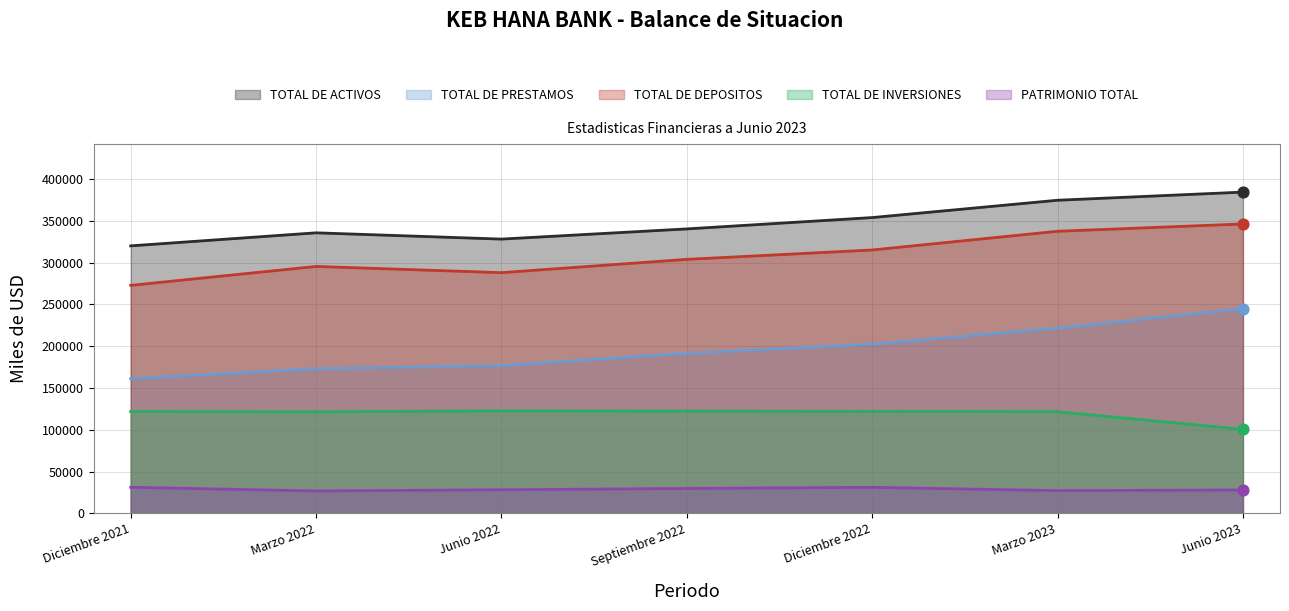

What are all the series names shown in the legend?

TOTAL DE ACTIVOS, TOTAL DE PRESTAMOS, TOTAL DE DEPOSITOS, TOTAL DE INVERSIONES, PATRIMONIO TOTAL